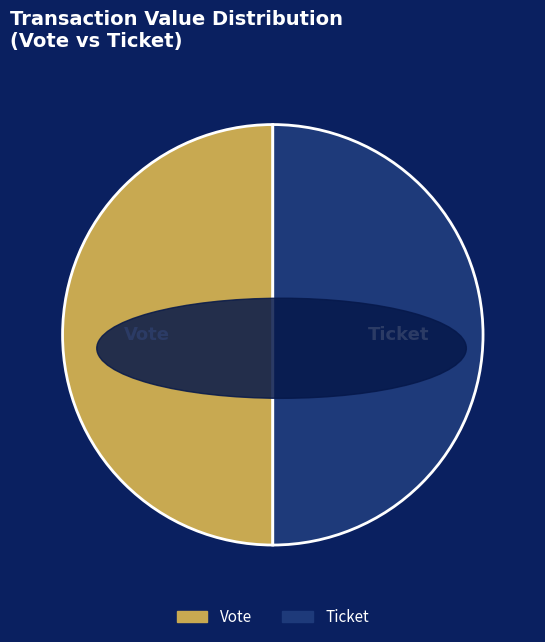

Is it true that Ticket is 50% of the pie?

True